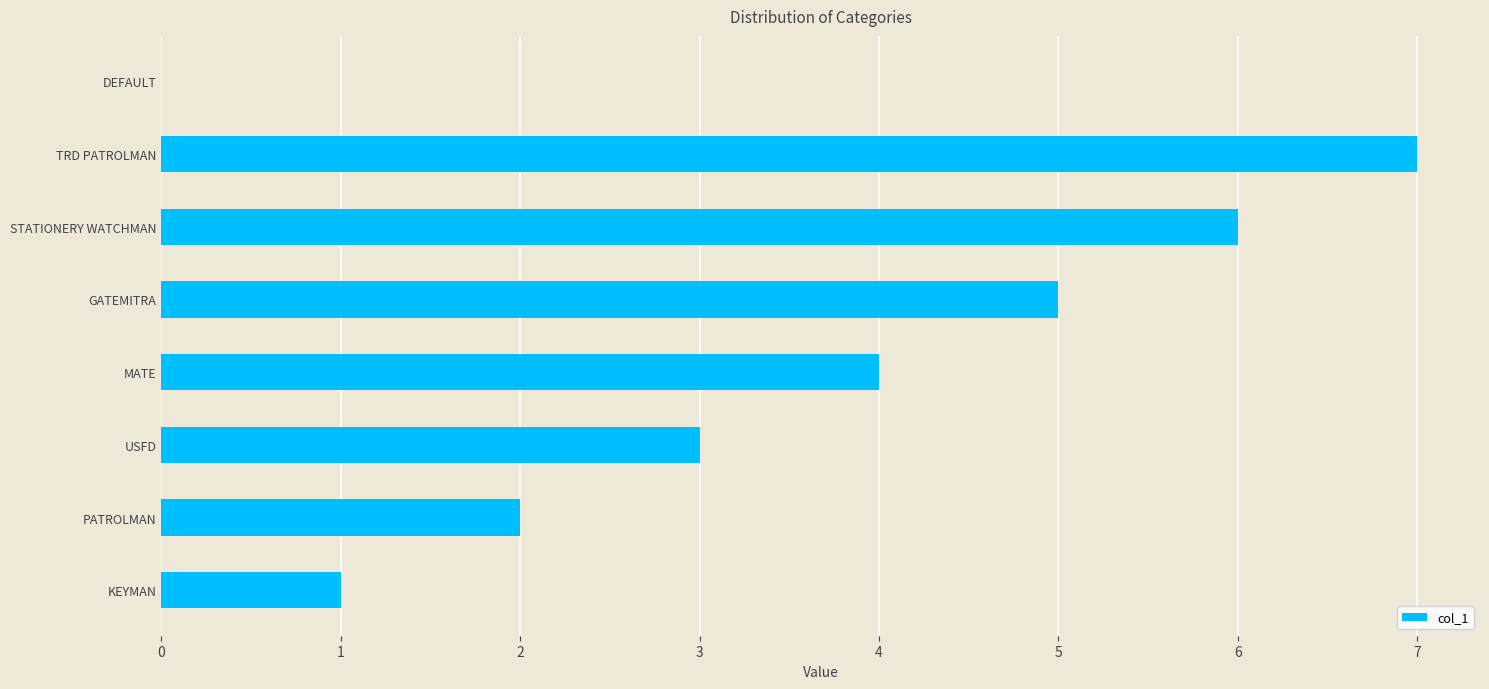

What is the ratio of the value at STATIONERY WATCHMAN to the value at USFD?

2.0